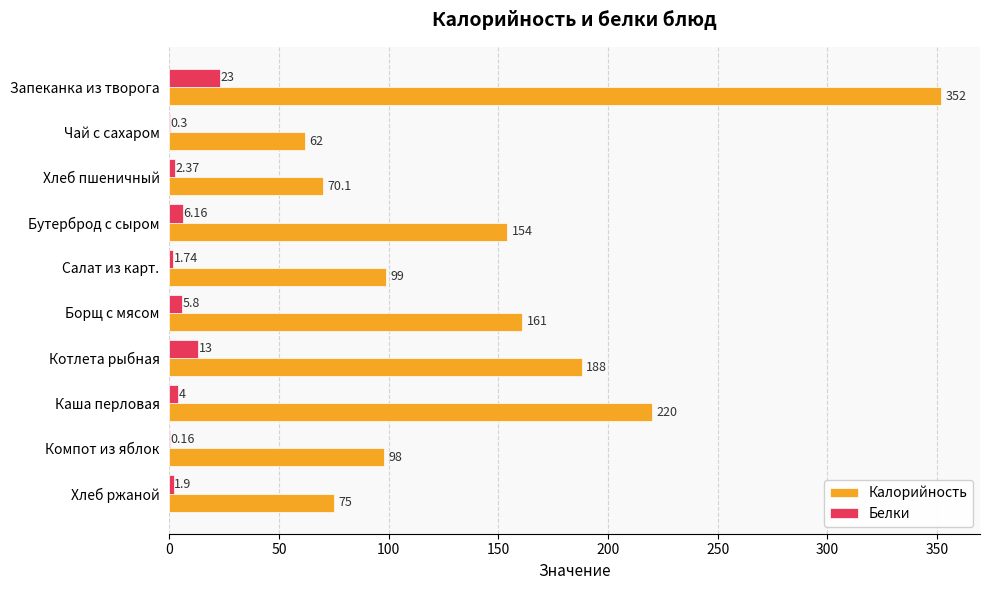

Which series has the largest total across all categories?

Калорийность